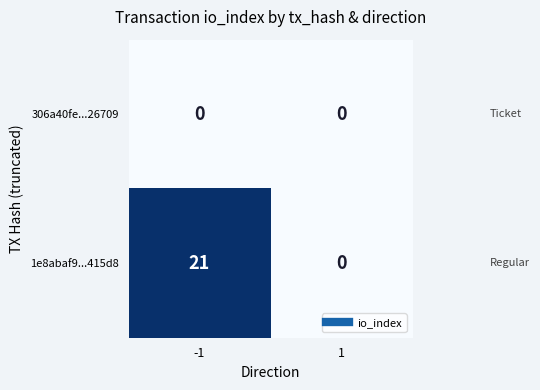

Count the number of categories in the chart.

2